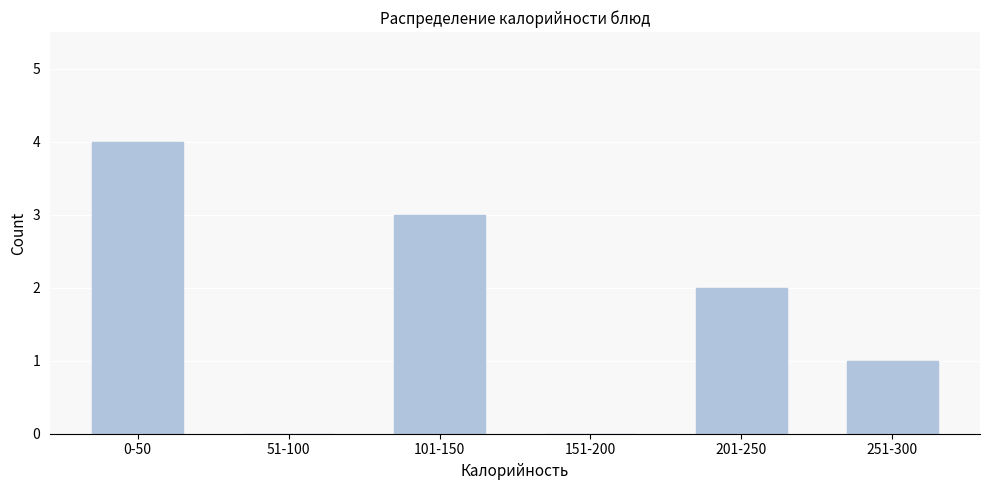

Reading left to right, extract all data points from this chart.

0-50=4	51-100=0	101-150=3	151-200=0	201-250=2	251-300=1